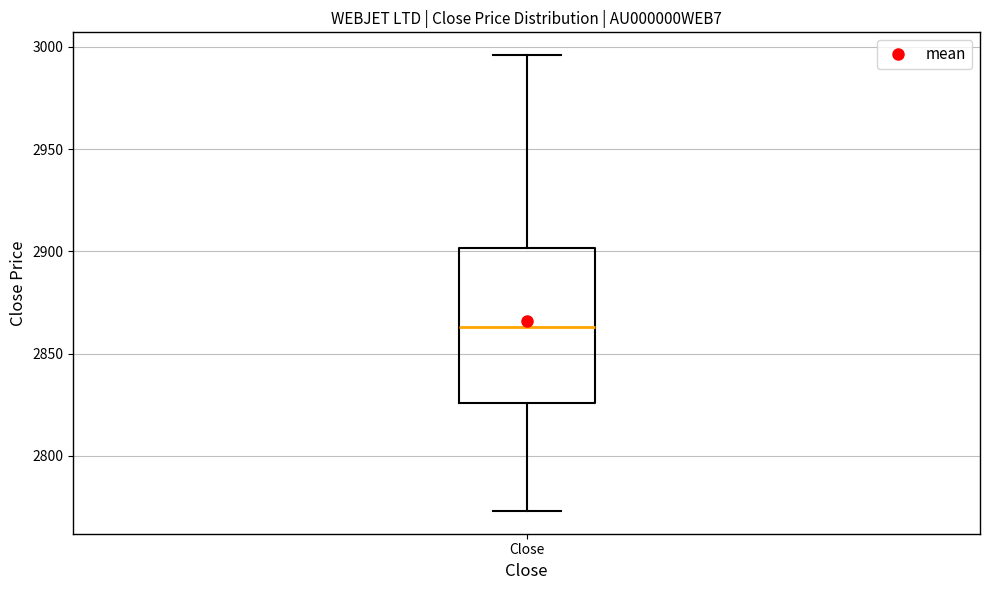

Where is the lower edge of the box for Close on the y-axis? The values are not printed on the chart, so give them approximately, as read against the axis.

2825